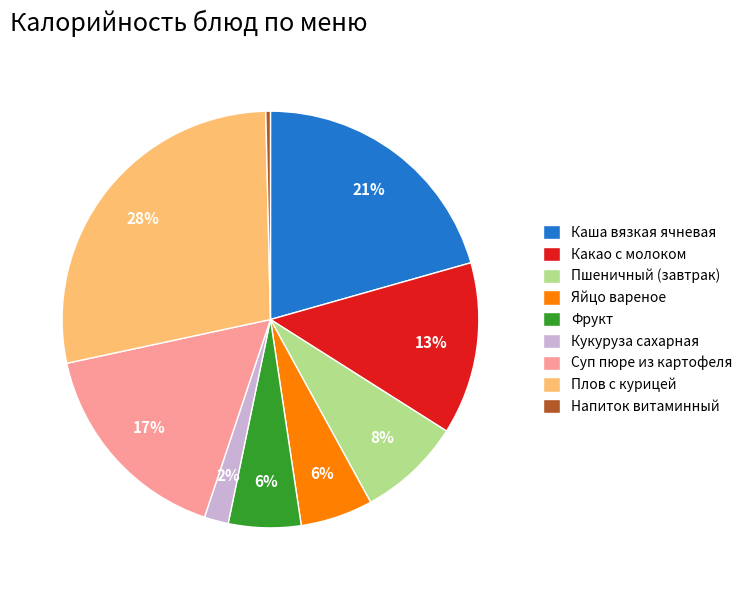

Is Суп пюре из картофеля the majority of the pie?

No